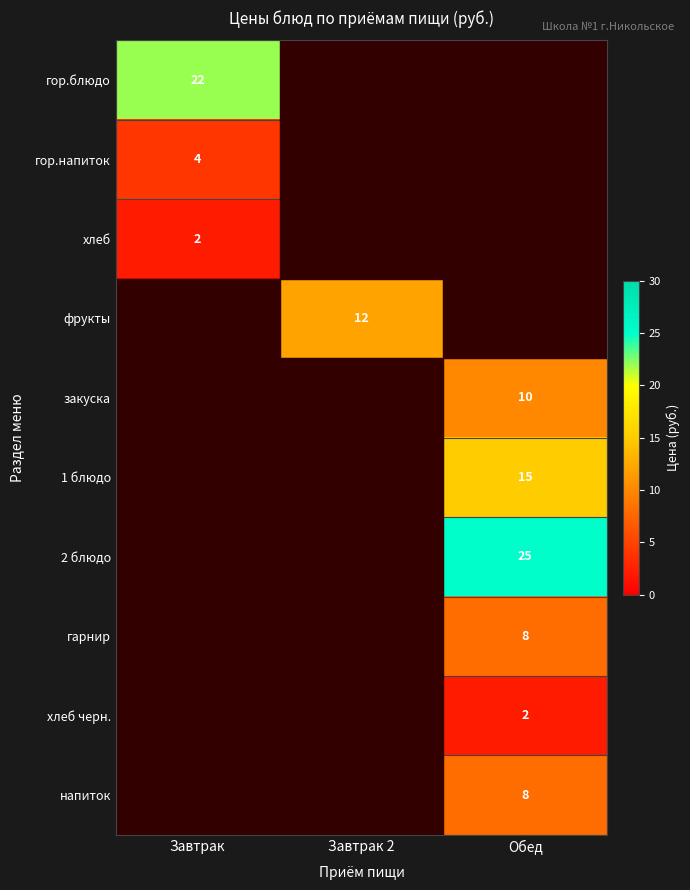

Is it true that напиток equals 4 at Обед?

False